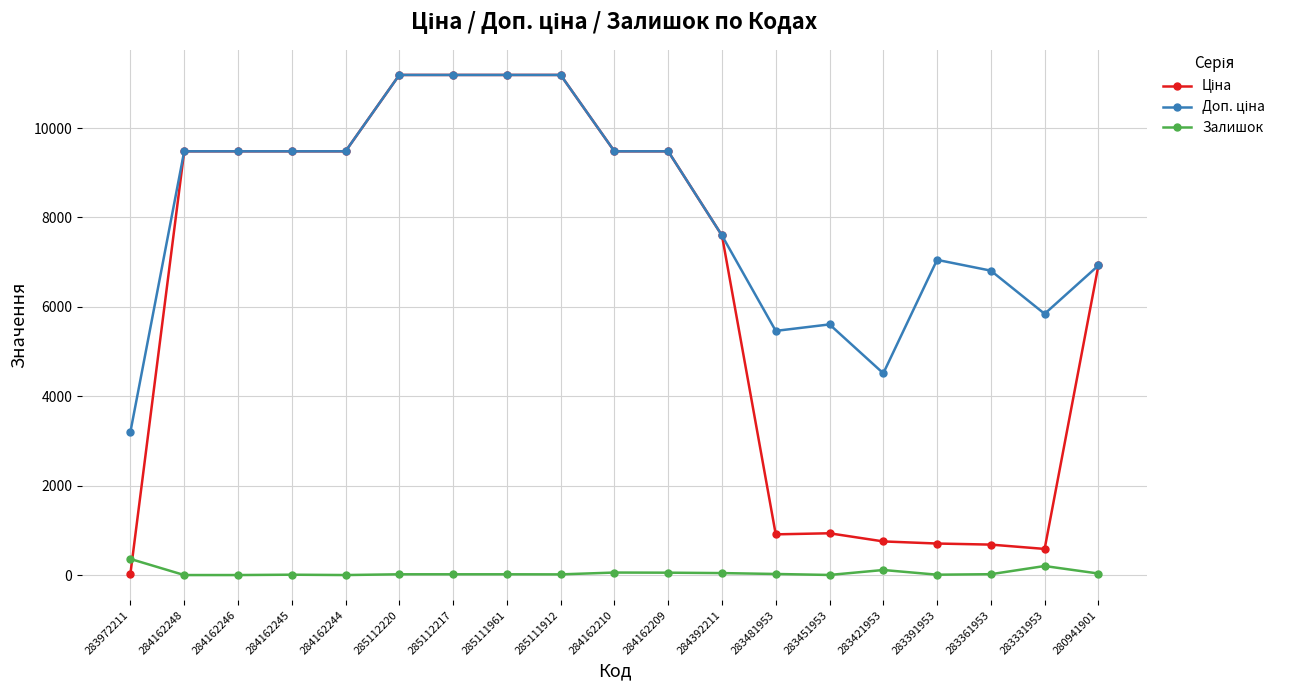

Count the number of data series in this chart.

3